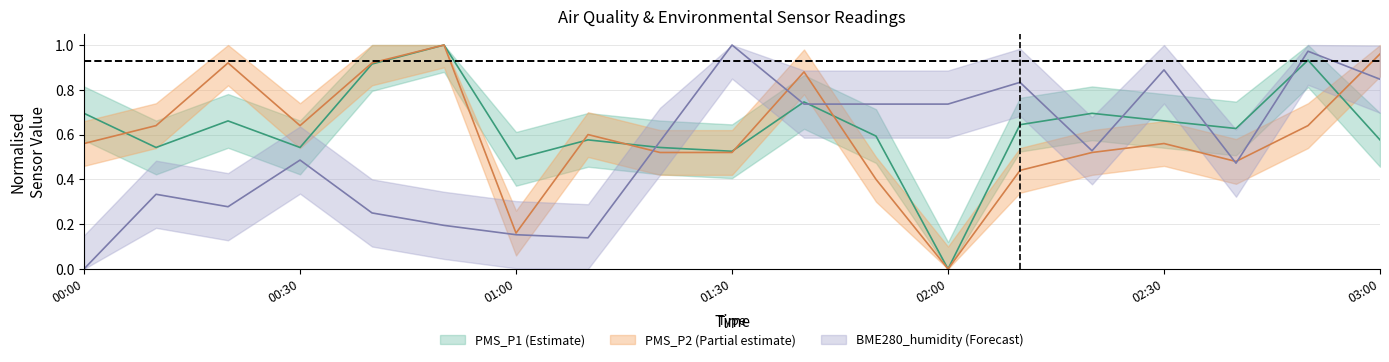

At which category does BME280_humidity reach its first local valley?

00:20